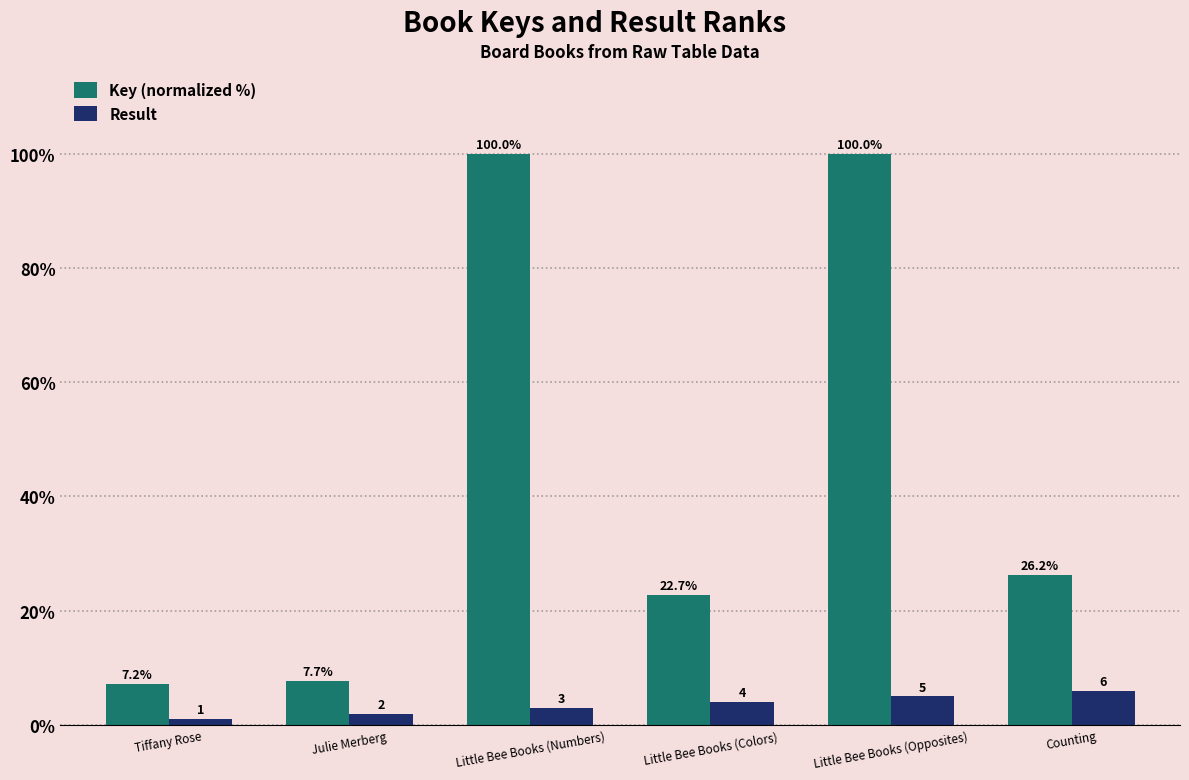

Reading left to right, what are all the values shown in this chart?

Key (normalized %): Tiffany Rose=7.2	Julie Merberg=7.7	Little Bee Books (Numbers)=100.0	Little Bee Books (Colors)=22.7	Little Bee Books (Opposites)=100.0	Counting=26.2
Result: Tiffany Rose=1.0	Julie Merberg=2.0	Little Bee Books (Numbers)=3.0	Little Bee Books (Colors)=4.0	Little Bee Books (Opposites)=5.0	Counting=6.0